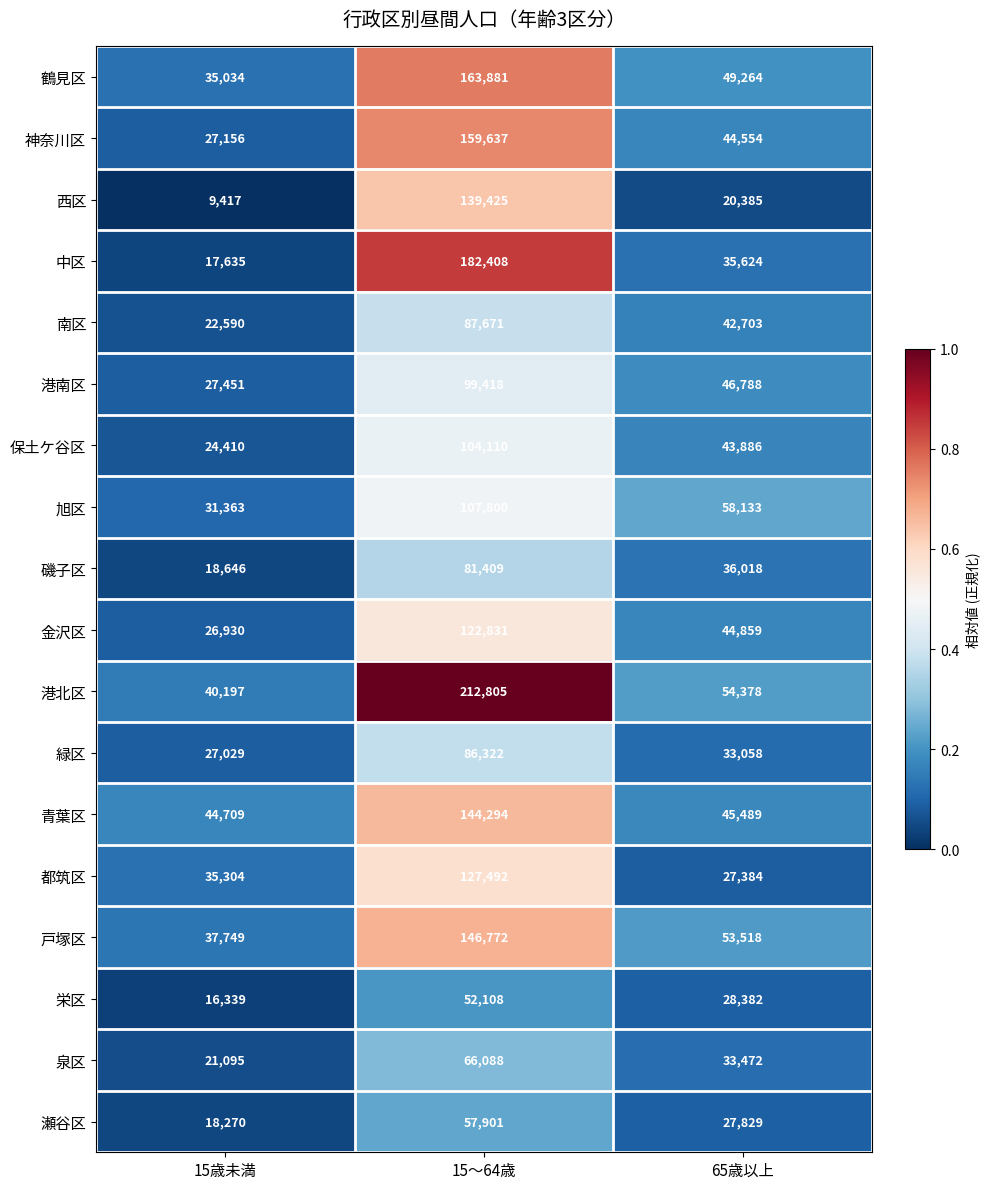

What is the sum of the 磯子区 values at 65歳以上 and 15～64歳?

117427